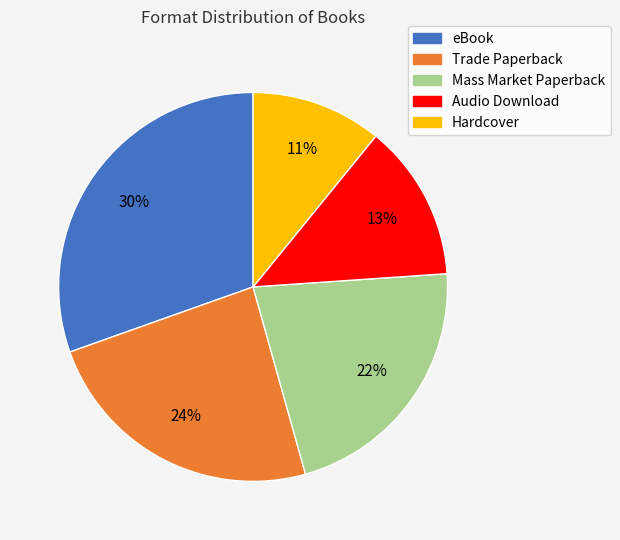

How many slices are in this pie chart?

5